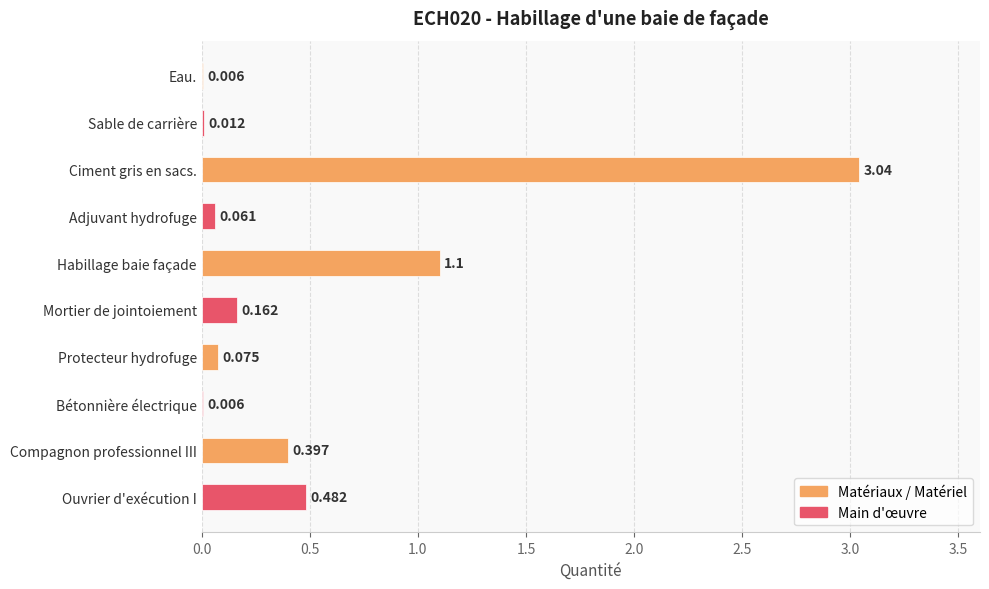

What is the sum of all values?

5.3